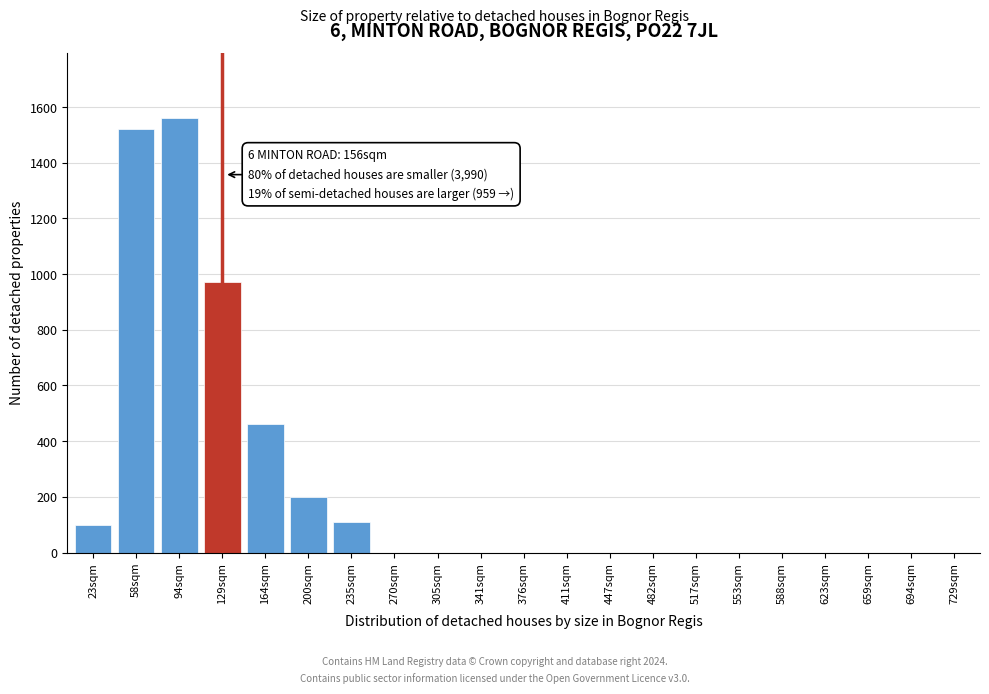

Reading left to right, what are all the values shown in this chart?

23sqm=100	58sqm=1520	94sqm=1560	129sqm=970	164sqm=460	200sqm=200	235sqm=110	270sqm=0	305sqm=0	341sqm=0	376sqm=0	411sqm=0	447sqm=0	482sqm=0	517sqm=0	553sqm=0	588sqm=0	623sqm=0	659sqm=0	694sqm=0	729sqm=0